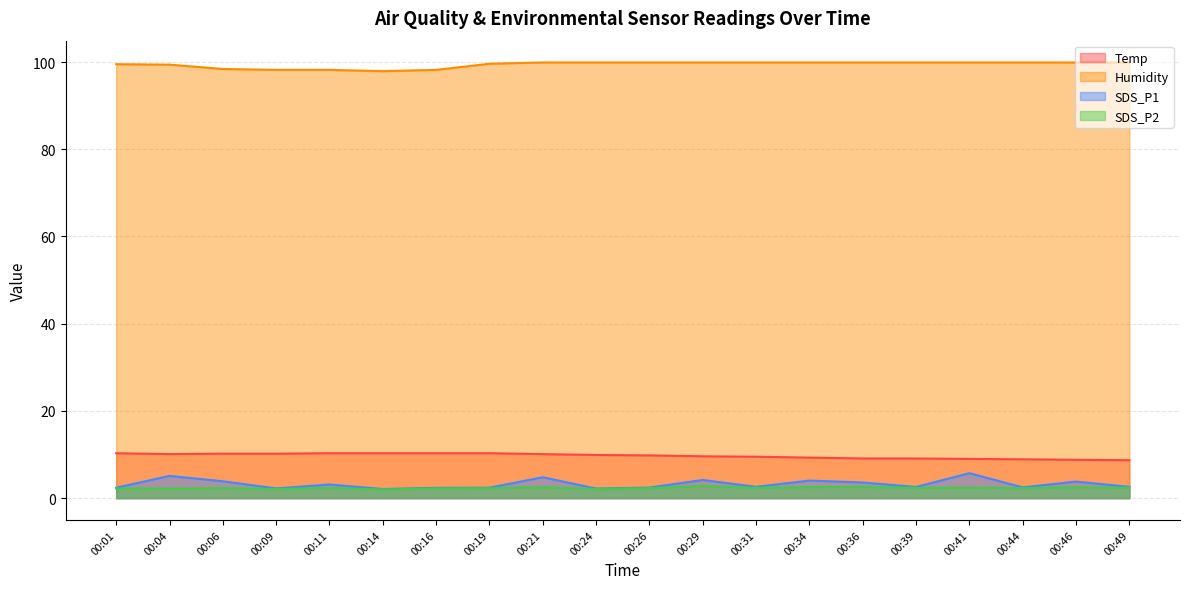

At which label is Humidity closest to 98?

00:14